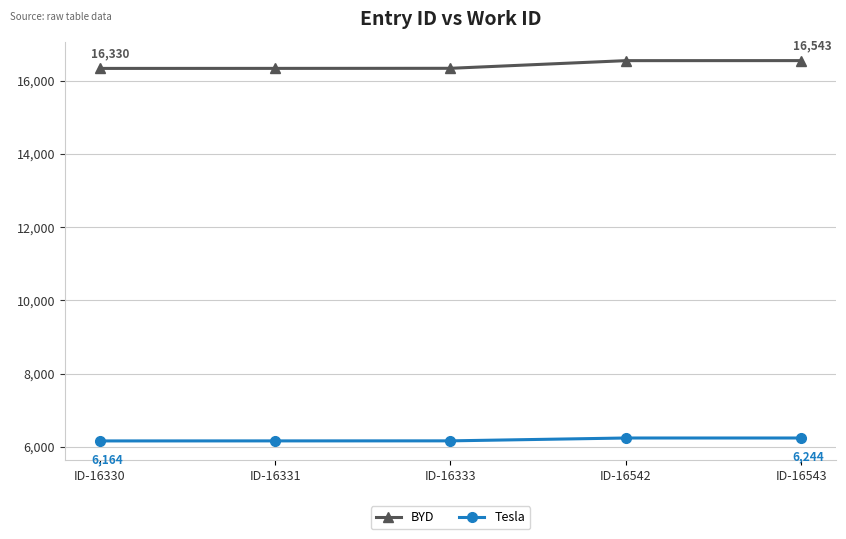

What is the spread (max minus min) of values at ID-16333?

10167